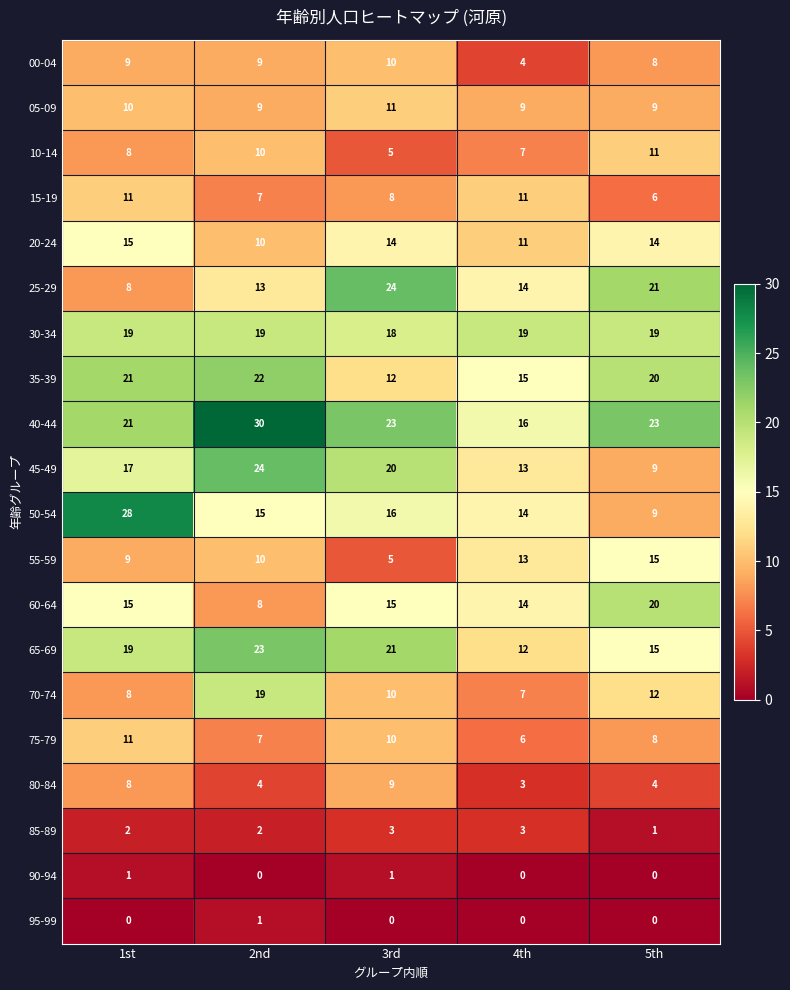

What value does the 25-29 series have at 3rd, to the nearest 5?

25